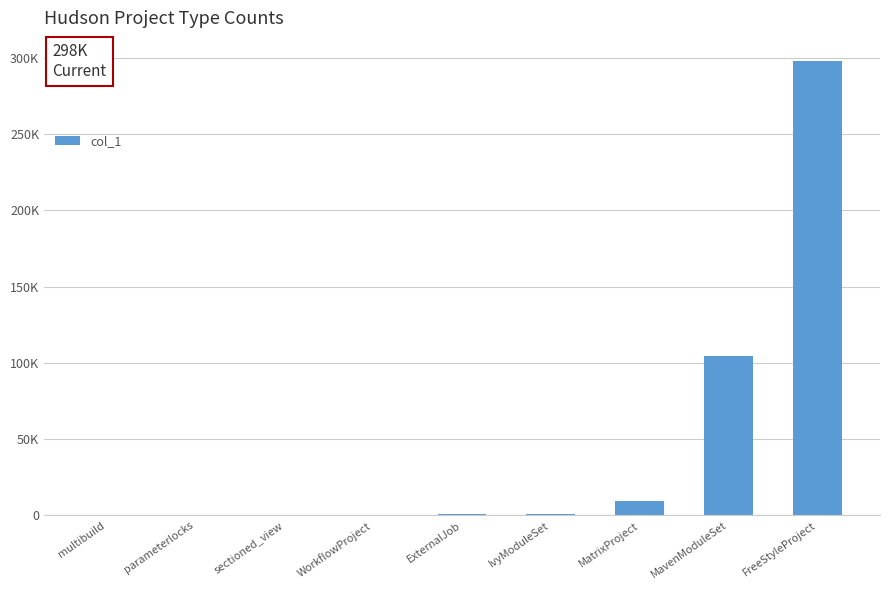

Reading left to right, what are all the values shown in this chart?

1	3	4	31	734	827	9737	104688	298069